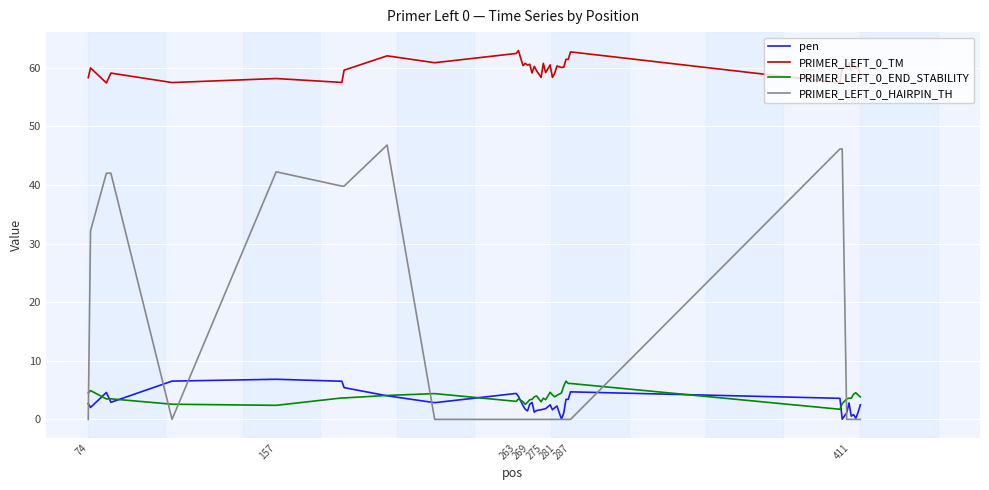

True or false: PRIMER_LEFT_0_END_STABILITY and PRIMER_LEFT_0_TM intersect in this chart.

False